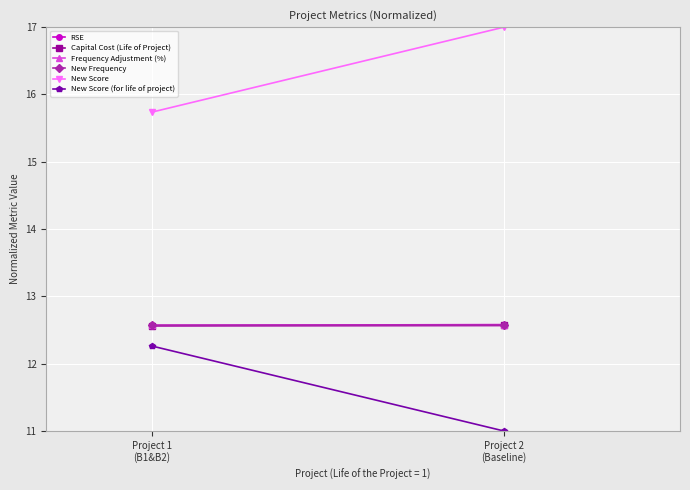

Count the Capital Cost (Life of Project) values in the range 12 to 13.

2